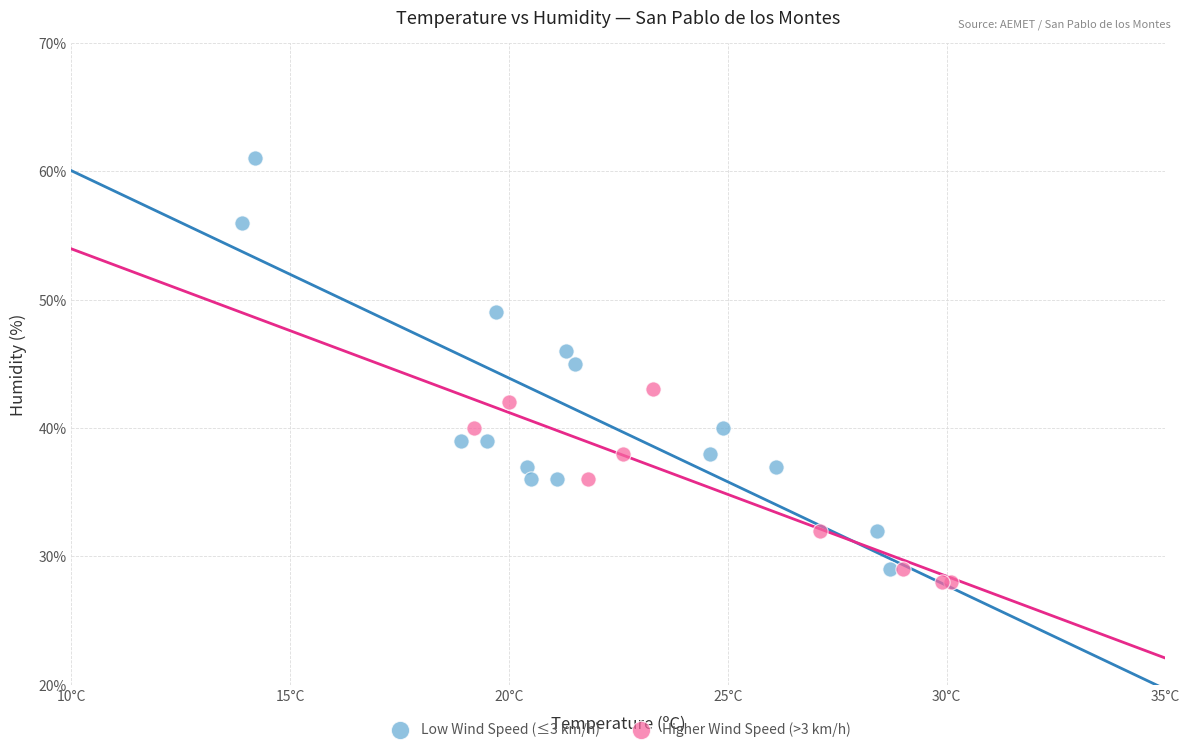

Which series reaches the maximum Y coordinate?

Low Wind Speed (≤3 km/h)